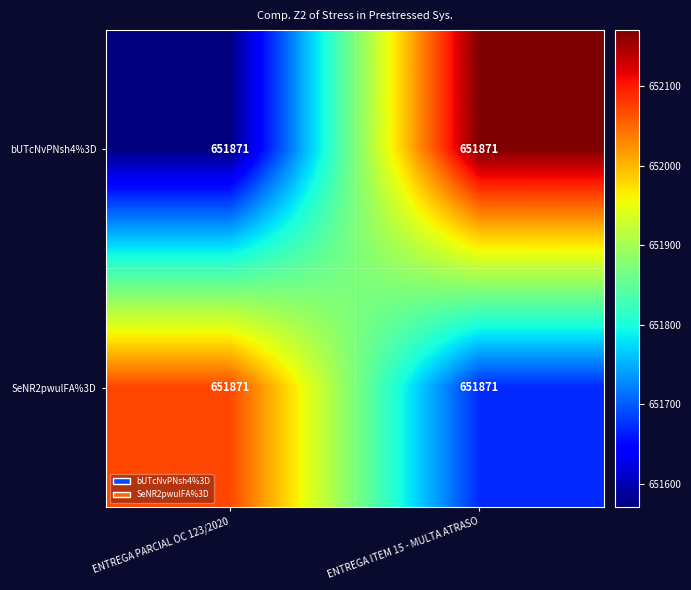

What is the greatest value displayed?

652171